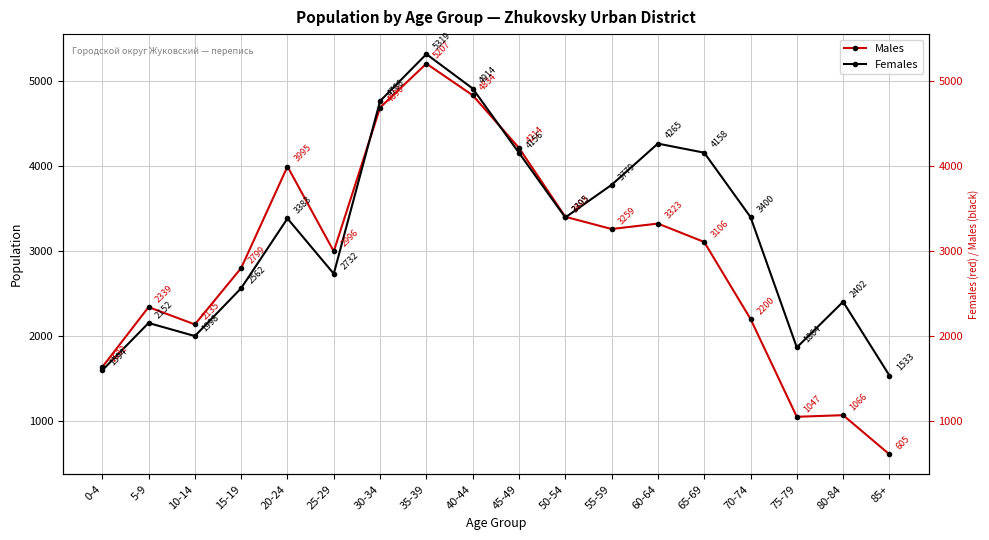

At which label does Females reach its minimum?

85+